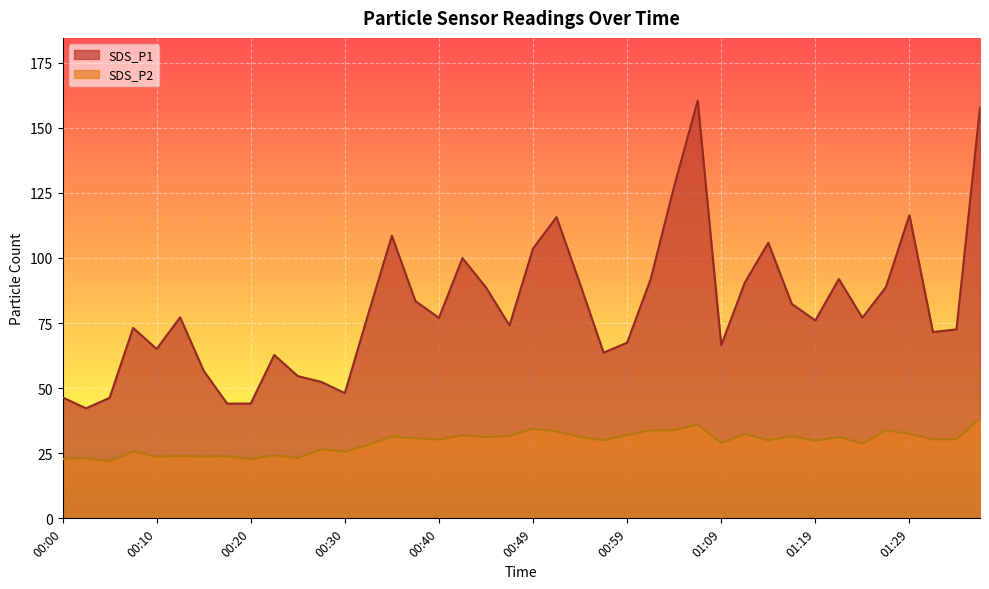

True or false: SDS_P1 and SDS_P2 cross at least once.

False